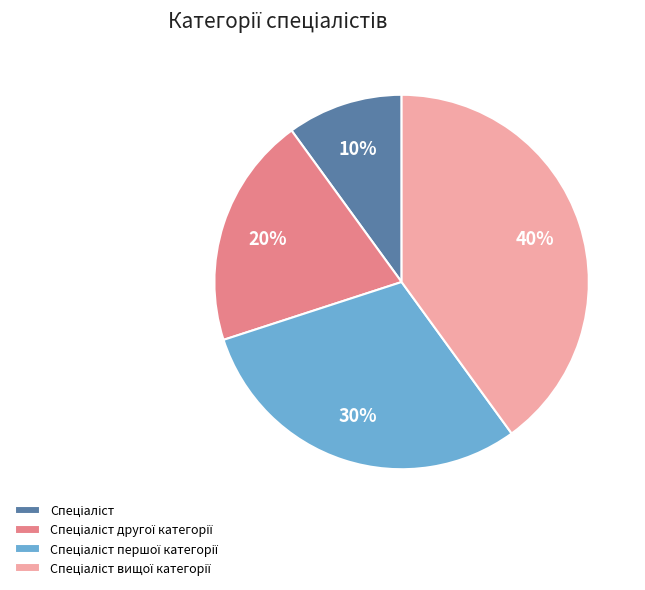

How many segments does this pie chart have?

4